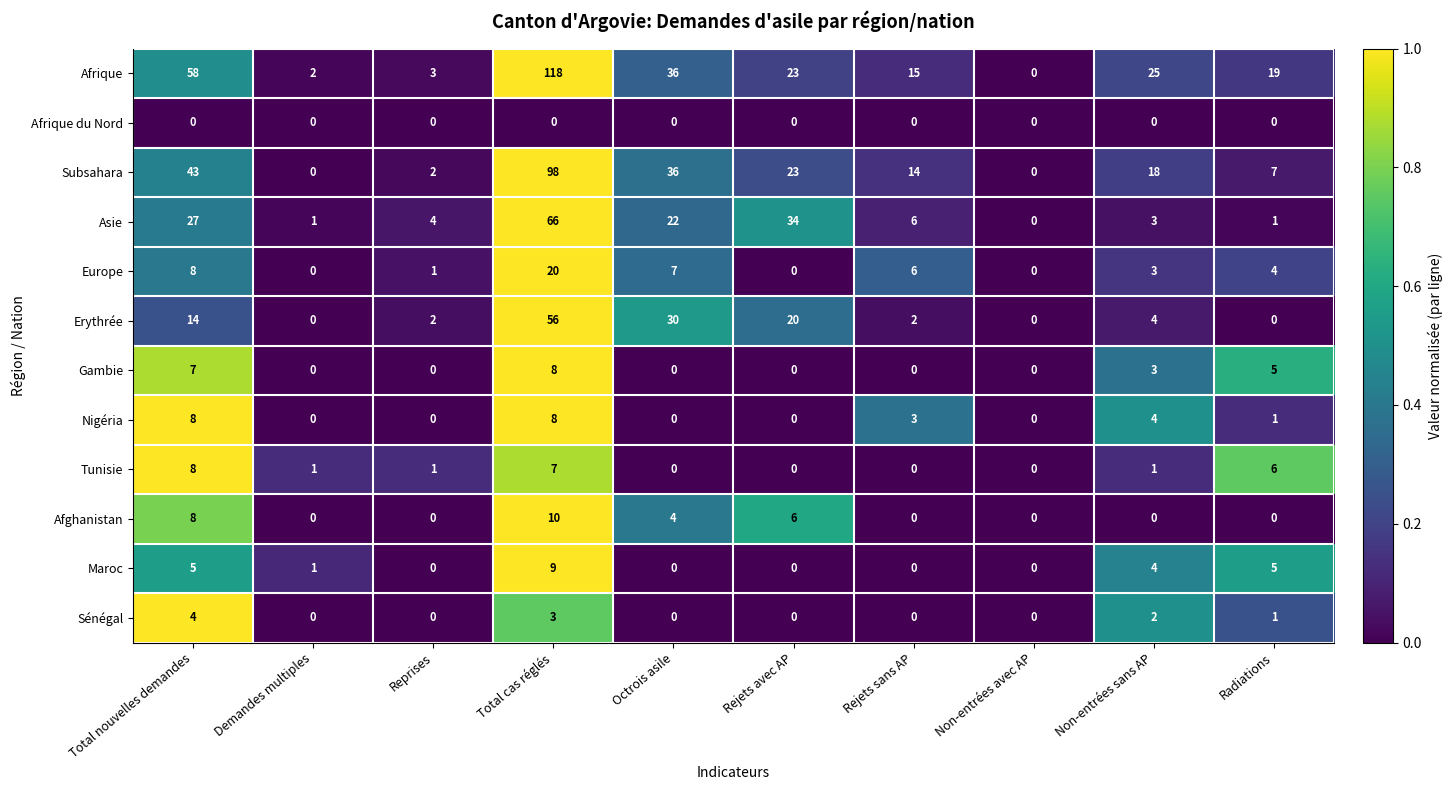

Which series changed the most between Non-entrées avec AP and Non-entrées sans AP?

Afrique